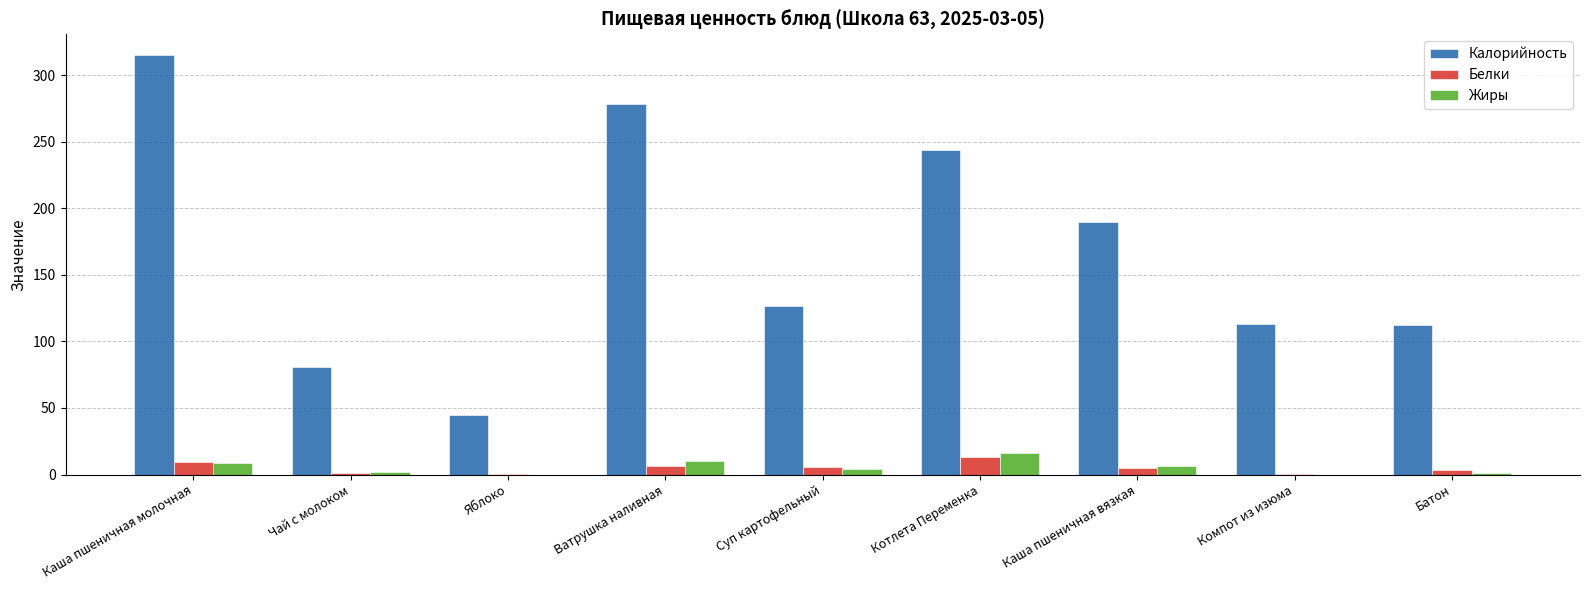

Read the Белки value at Котлета Переменка.

13.0